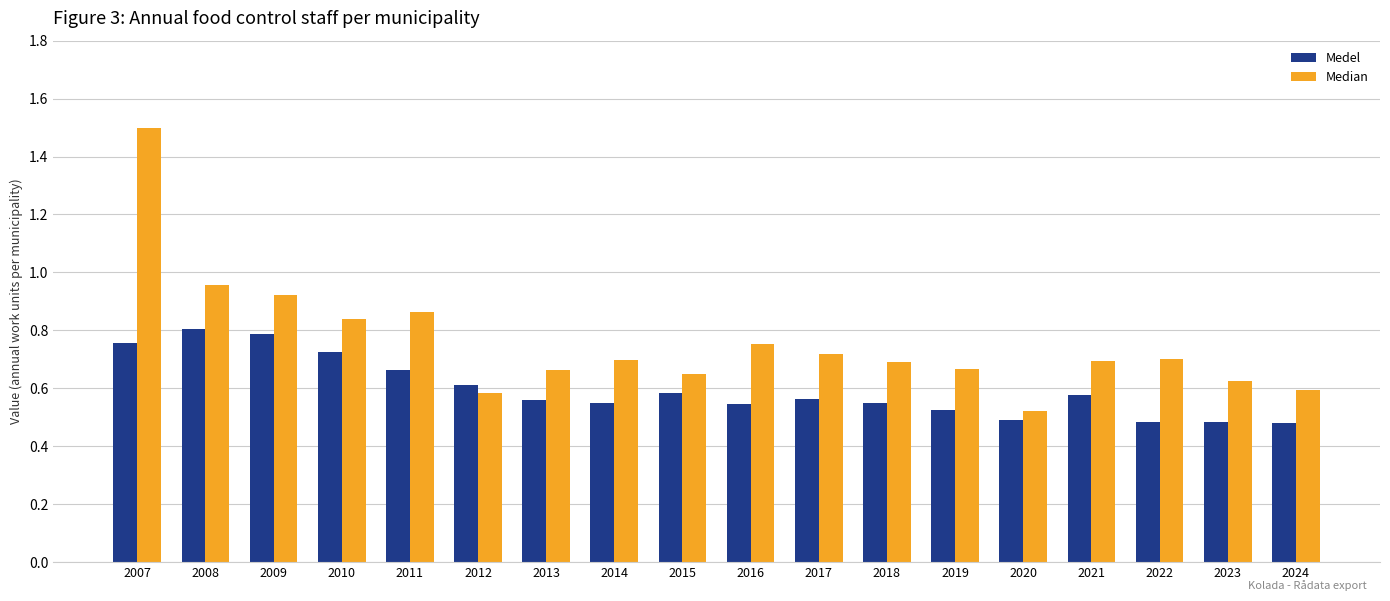

Count the number of categories in the chart.

18